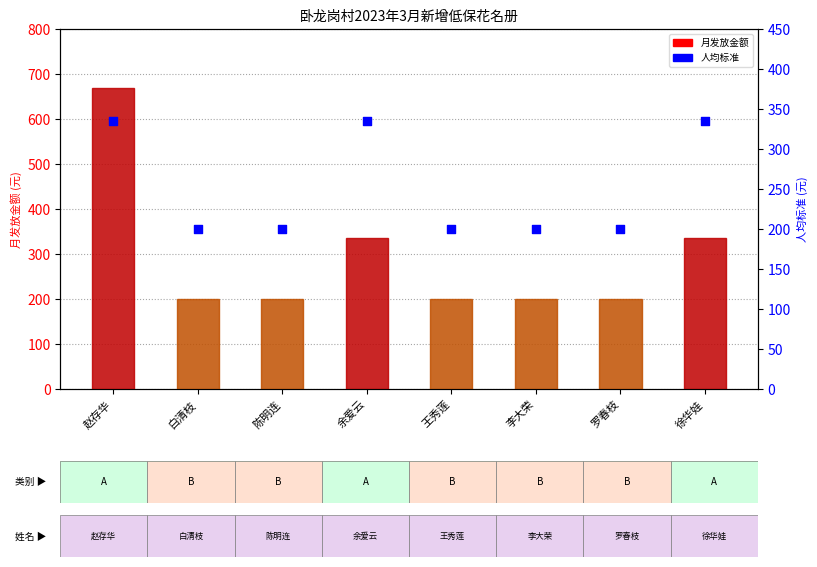

Is the value of 月发放金额 at 徐华娃 greater than the value of 人均标准 at 王秀莲?

Yes